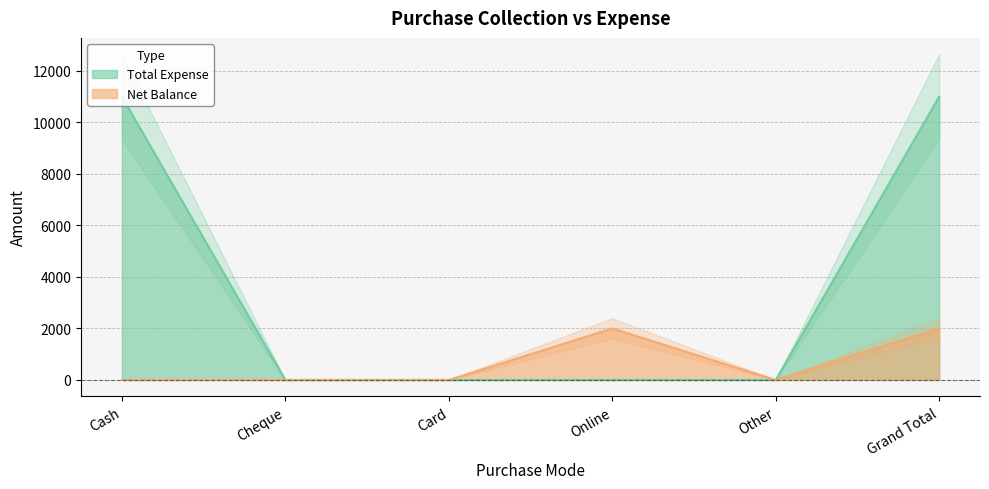

How many Total Expense values are between 0 and 11000?

6